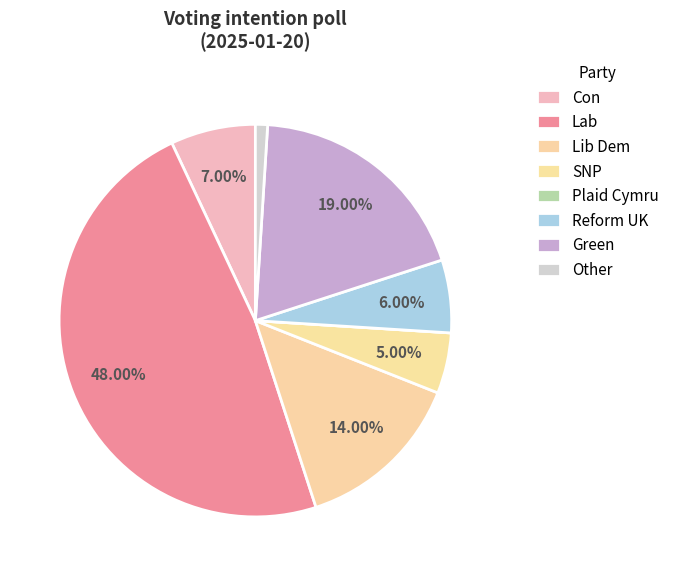

Count the number of slices in the pie.

8